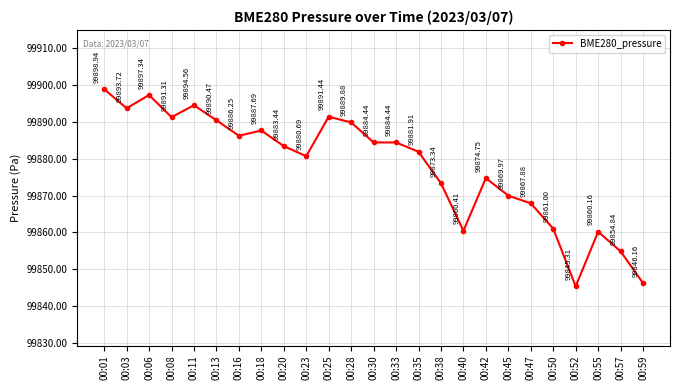

At which category does the data reach its first local valley?

00:03